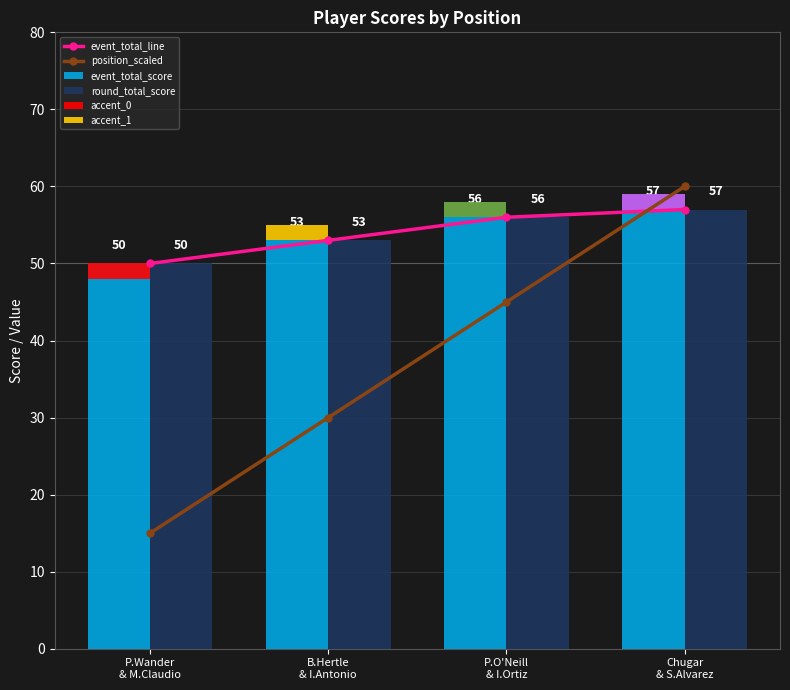

At which label does position_scaled first exceed 45?

Chugar
& S.Alvarez